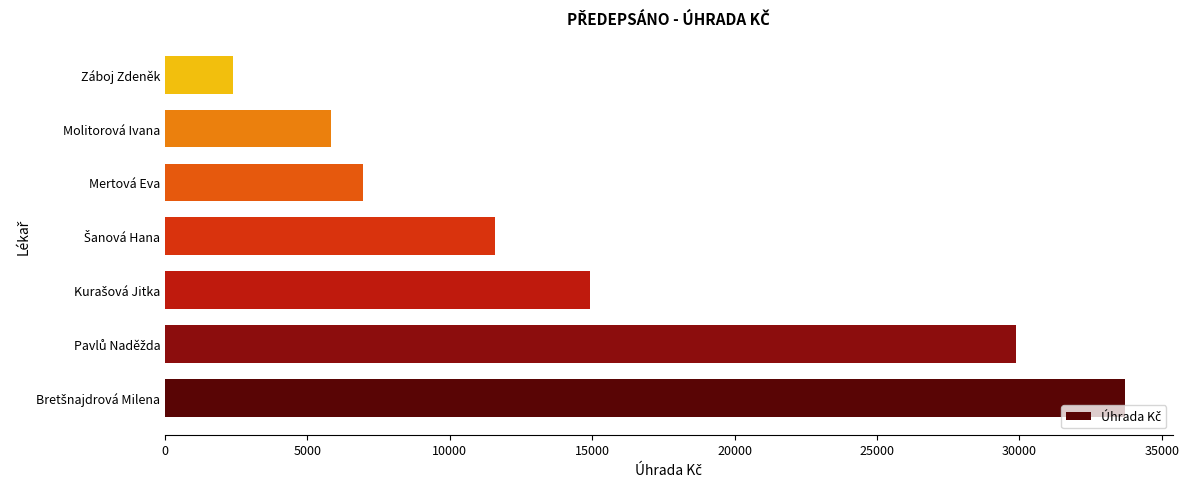

What is the average value?

15031.9